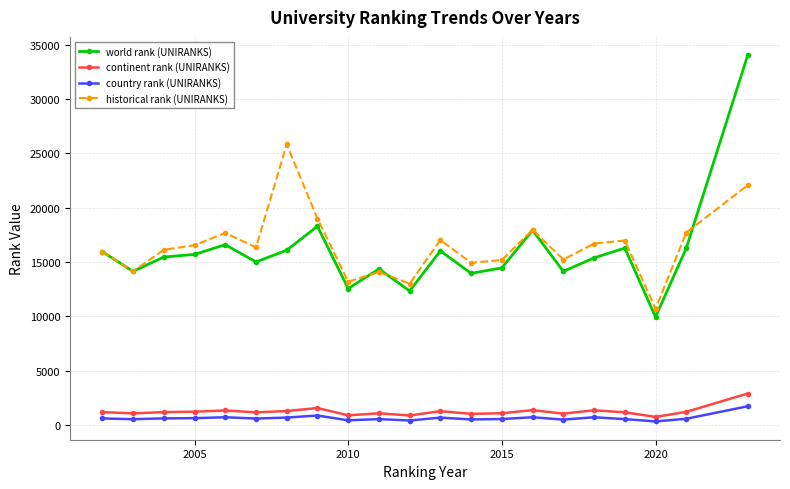

True or false: historical rank (UNIRANKS) and country rank (UNIRANKS) intersect in this chart.

False